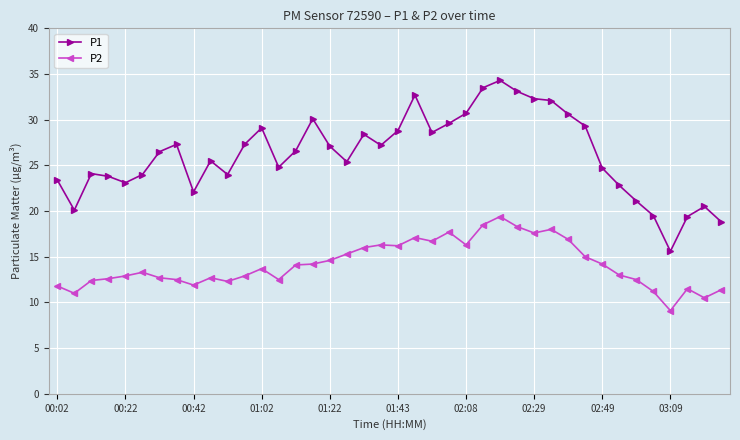

Which series has the largest total across all categories?

P1